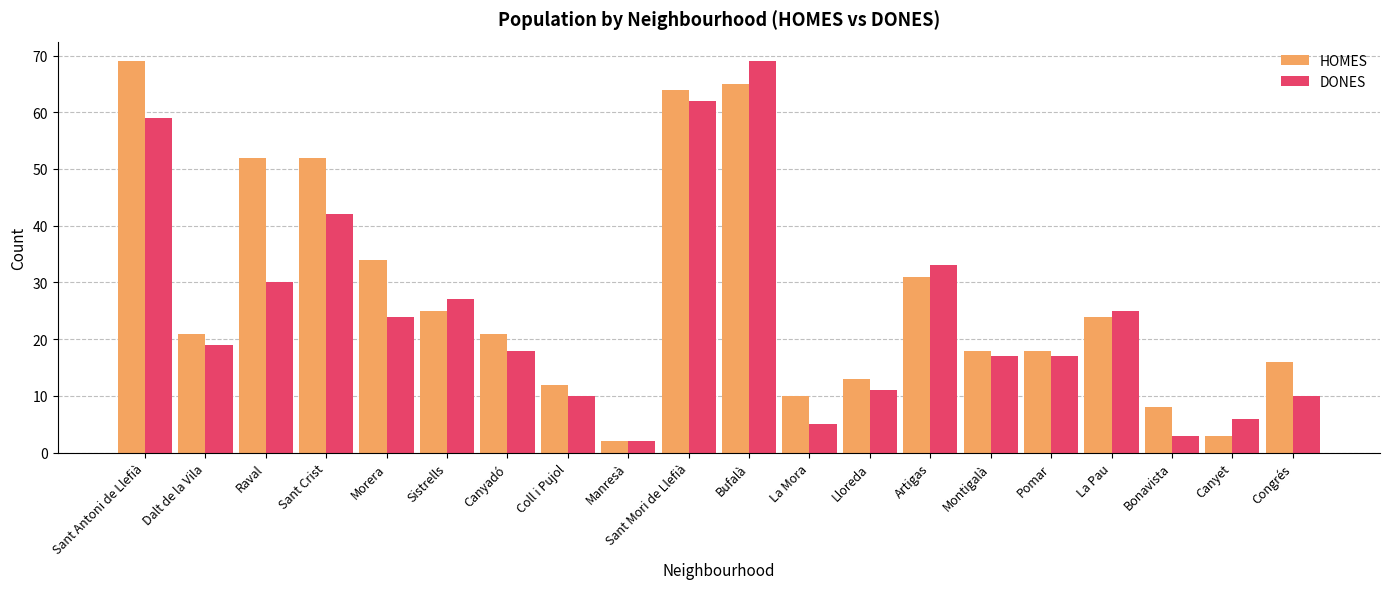

What is the sum of the DONES values at Sant Antoni de Llefià and La Pau?

84